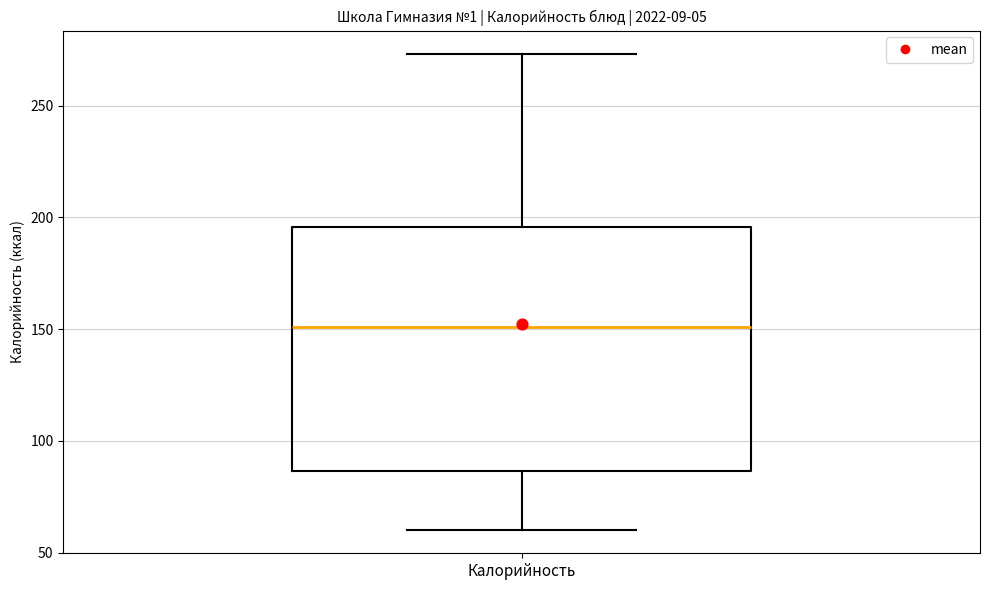

Read this box plot against the y-axis: the position of the median line, the range covered by the box, and the ends of both whiskers. The values are not printed on the chart, so give them approximately, as read against the axis.

median 150, box 85 to 195, whiskers 60 to 275